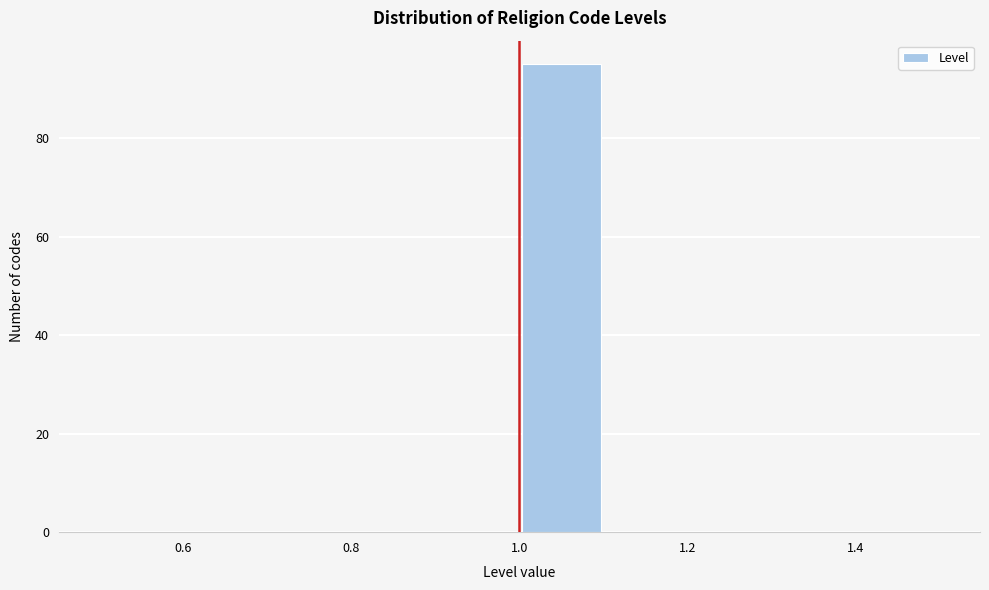

Reading left to right, transcribe this chart: for each bar, give the range it covers on the x-axis and its height. The values are not printed on the chart, so give them approximately, as read against the axis.

0.5 to 0.6: 0
0.6 to 0.7: 0
0.7 to 0.8: 0
0.8 to 0.9: 0
0.9 to 1.0: 0
1.0 to 1.1: 96
1.1 to 1.2: 0
1.2 to 1.3: 0
1.3 to 1.4: 0
1.4 to 1.5: 0